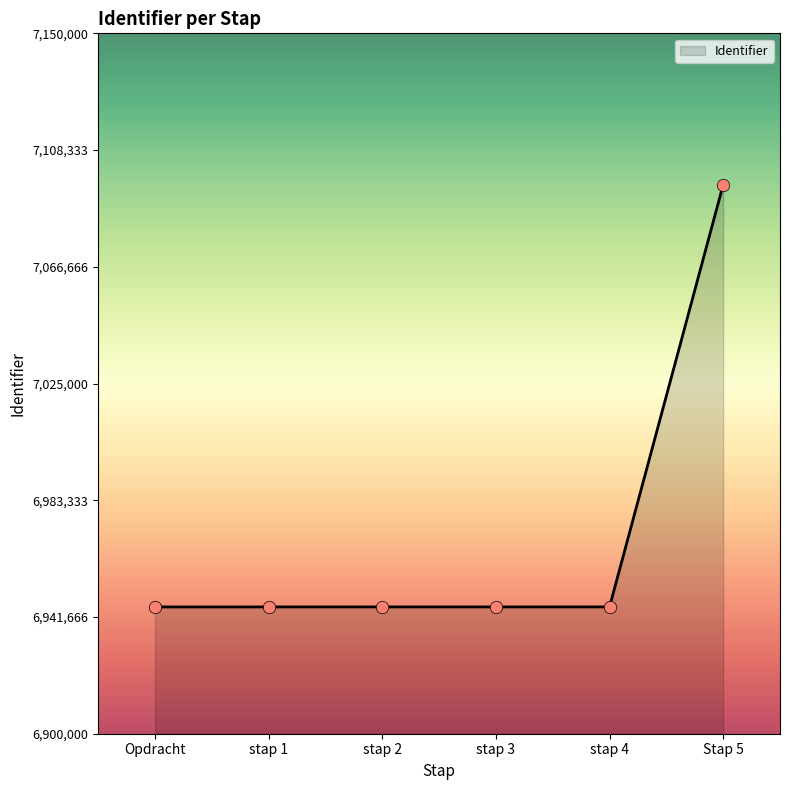

What is the change in value from Opdracht to Stap 5?

+150680